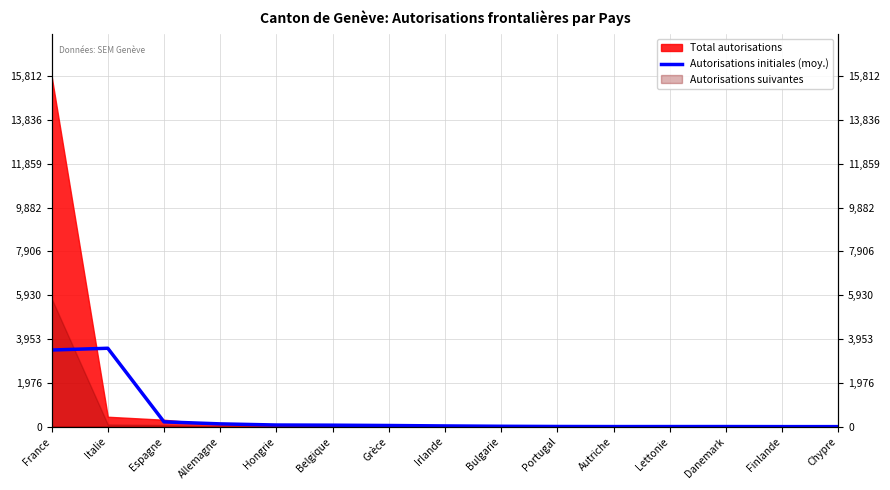

Read the value at Autriche.

6.0